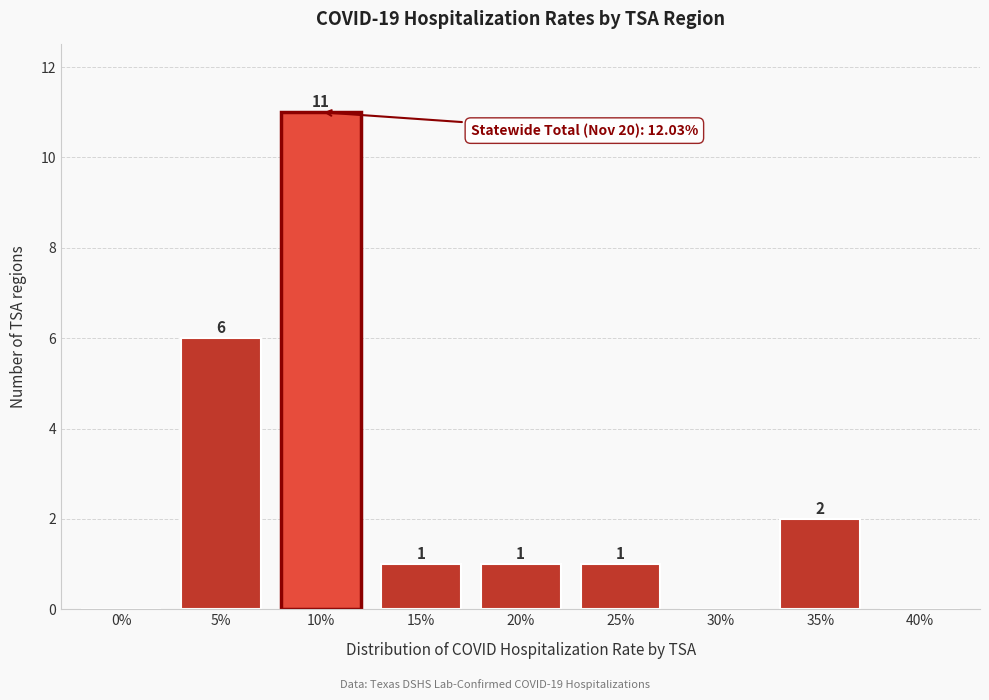

Reading left to right, transcribe all the data shown in this chart.

0%=0	5%=6	10%=11	15%=1	20%=1	25%=1	30%=0	35%=2	40%=0